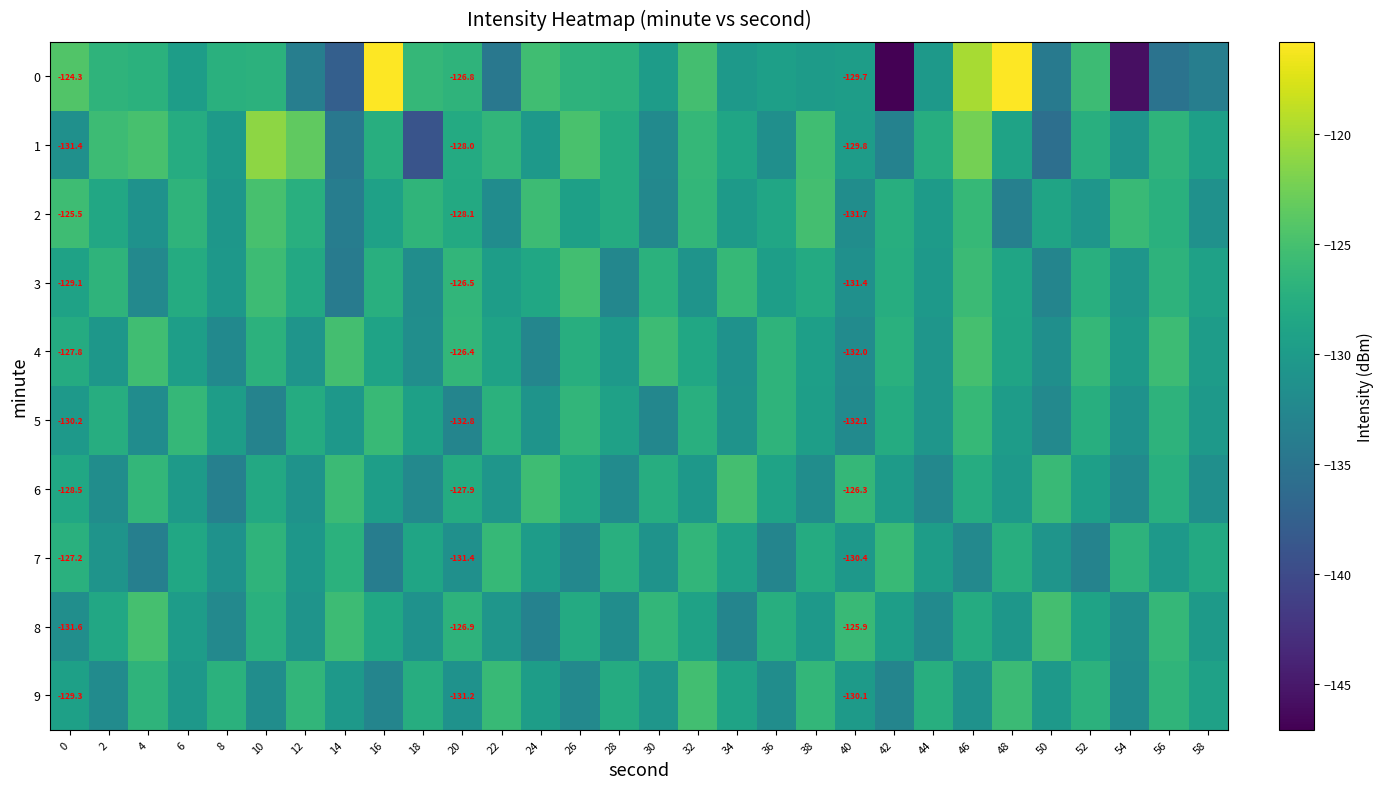

True or false: 6 has a value of -182.0 at 4.

False